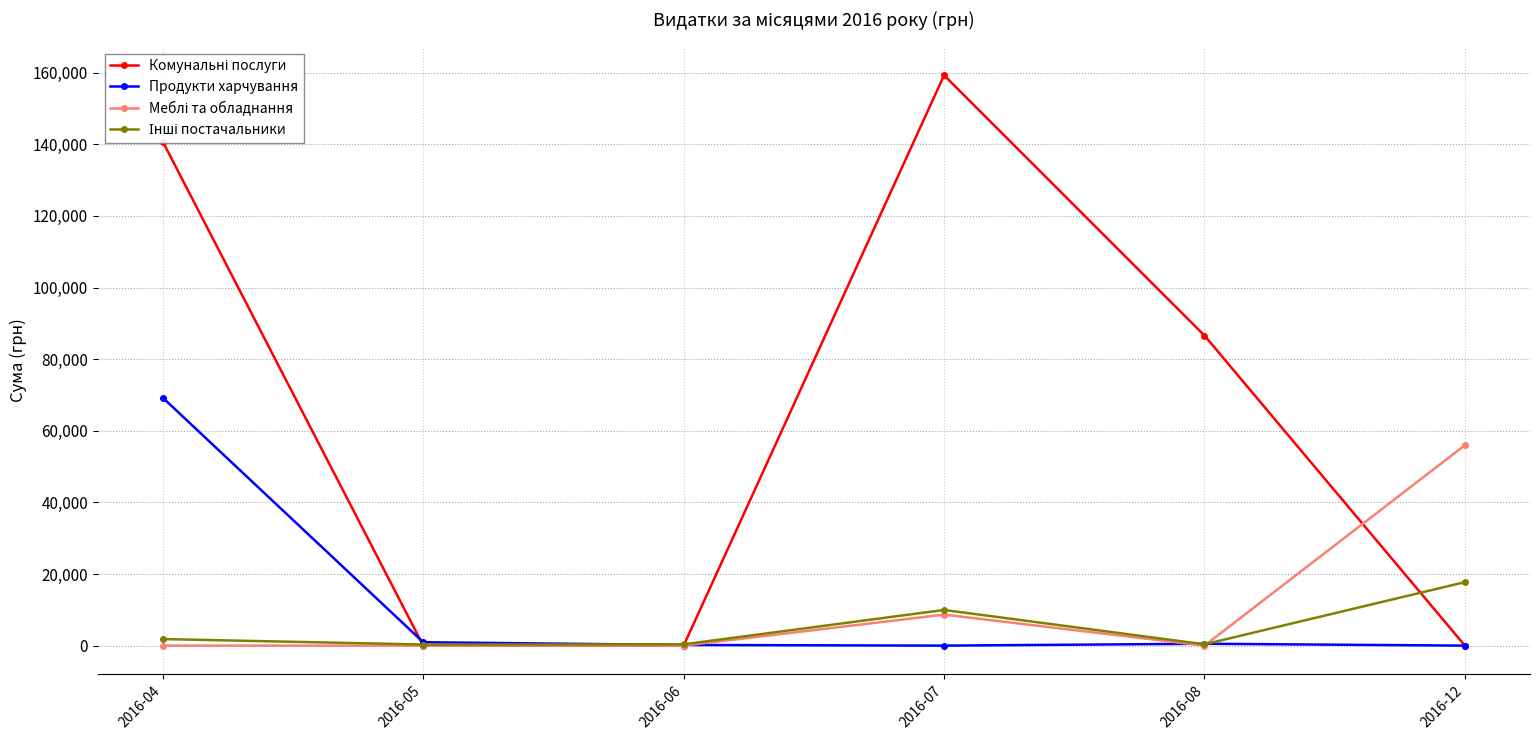

How many series are shown in this chart?

4